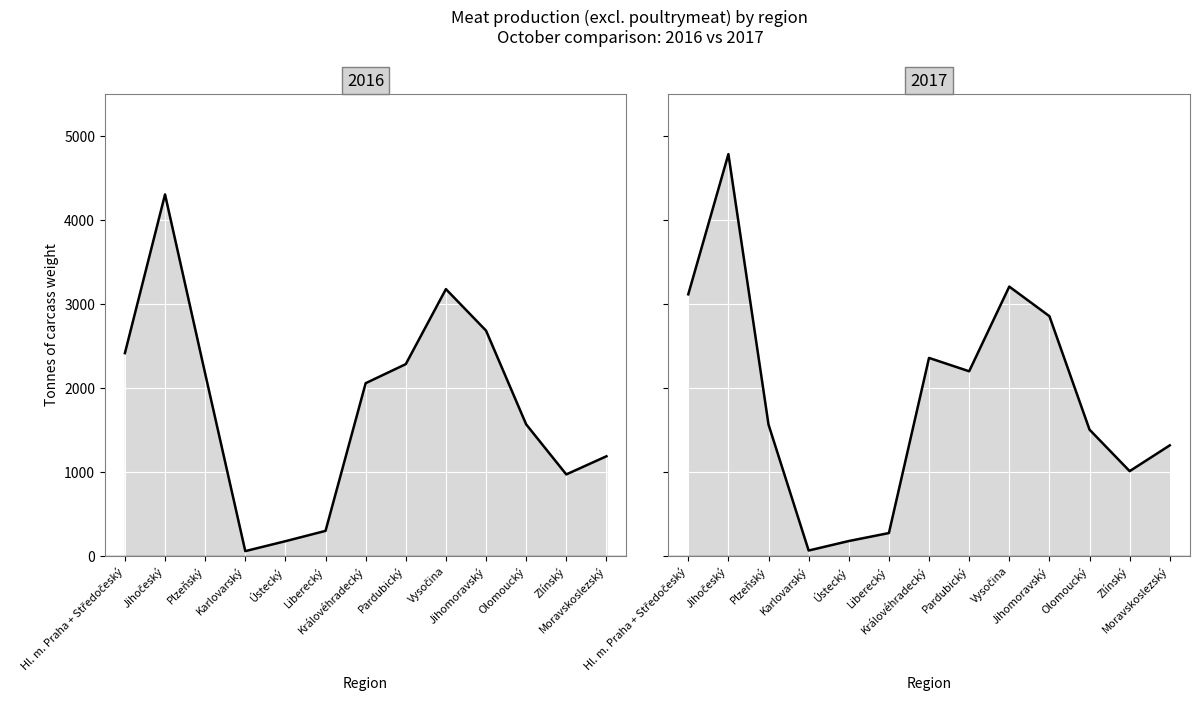

Rank the categories by 2016_line value from lowest to highest.

Karlovarský, Ústecký, Liberecký, Zlínský, Moravskoslezský, Olomoucký, Královéhradecký, Plzeňský, Pardubický, Hl. m. Praha + Středočeský, Jihomoravský, Vysočina, Jihočeský